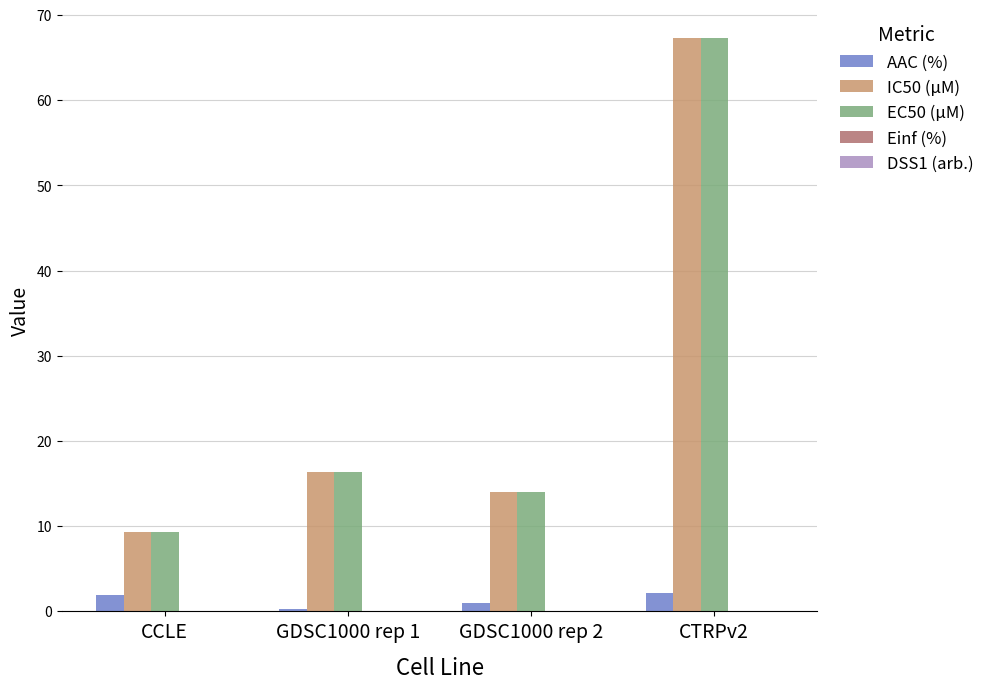

What is the sum of the EC50 (µM) values at CCLE and GDSC1000 rep 1?

25.7